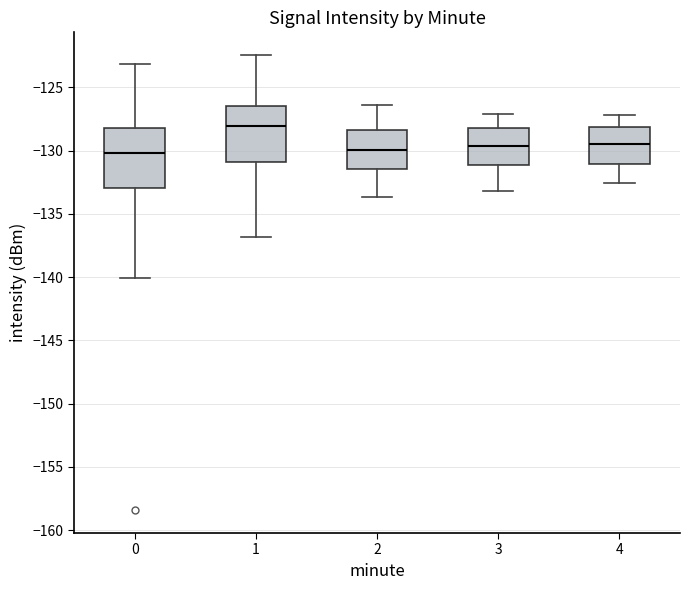

Where does the upper whisker of the box at x = 2 end on the y-axis? The values are not printed on the chart, so give them approximately, as read against the axis.

-126.5